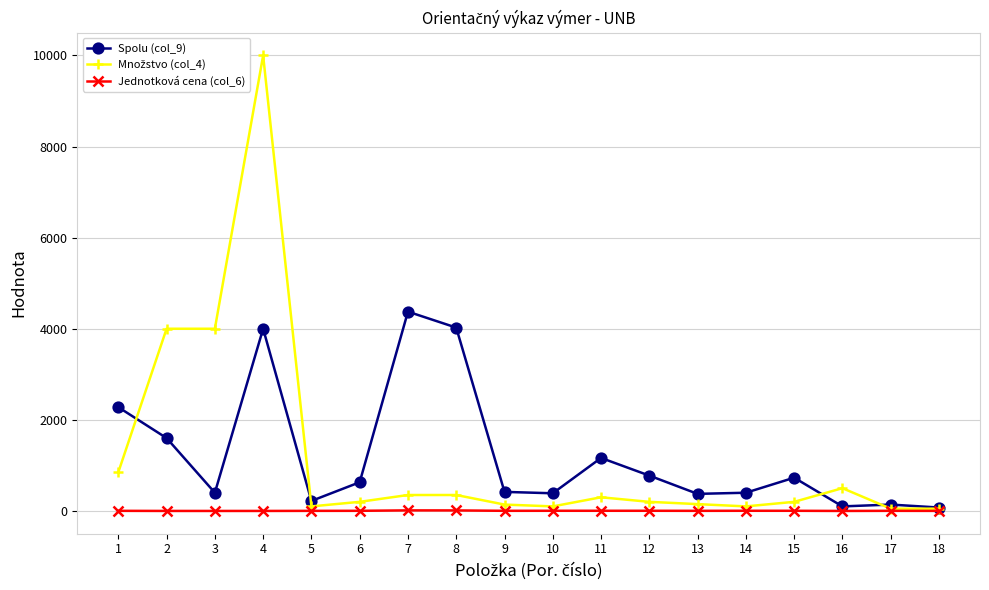

Where is the first local maximum for Spolu (col_9)?

4